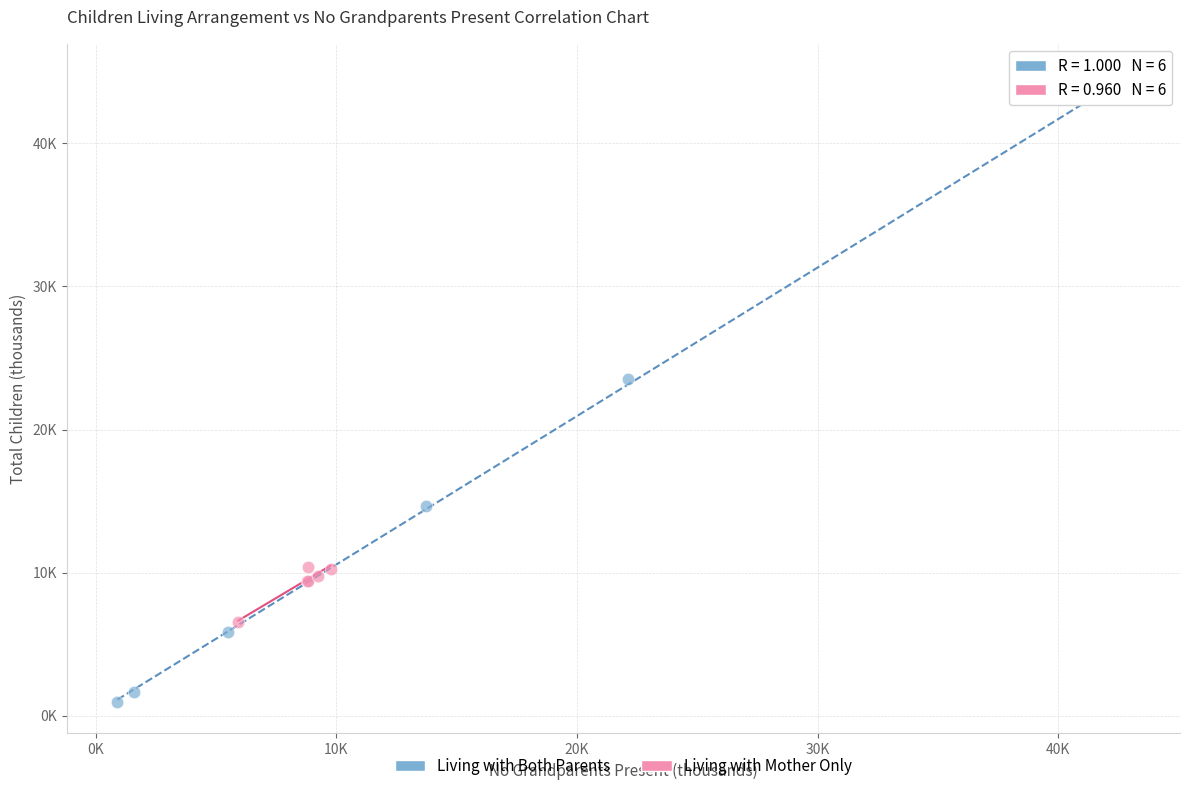

What are all the series names shown in the legend?

Living with Both Parents, Living with Mother Only